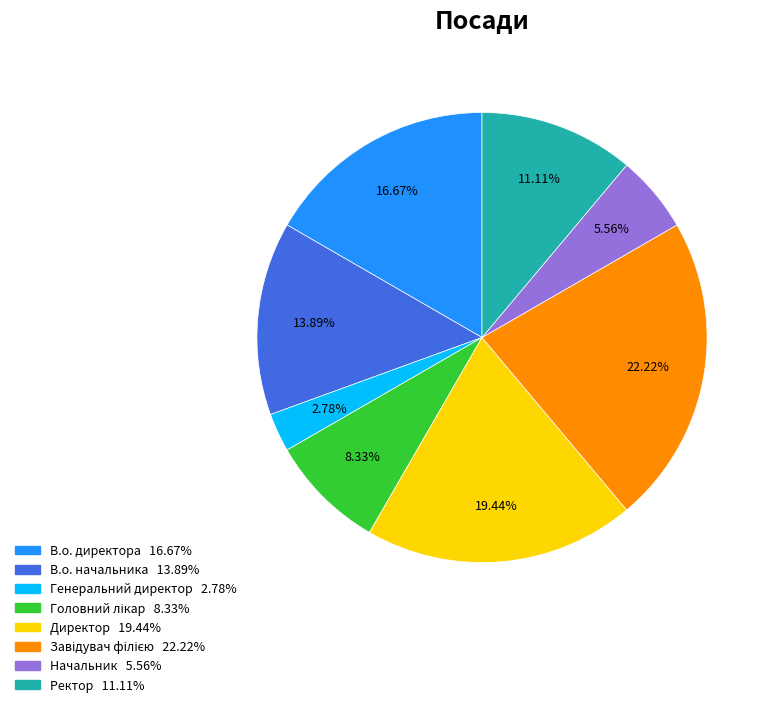

How many slices are in this pie chart?

8